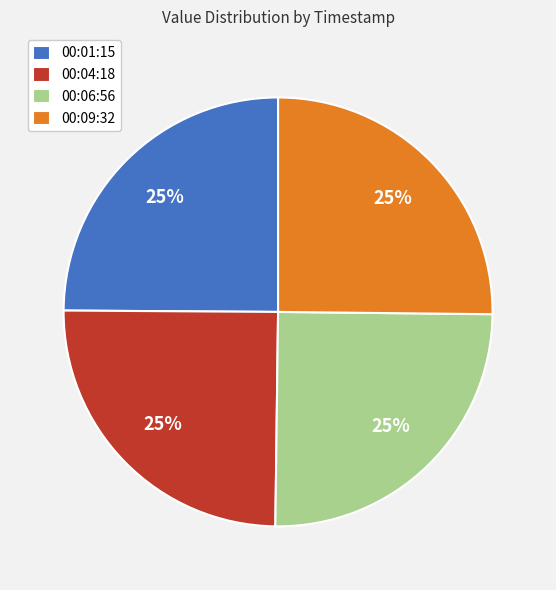

To the nearest percent, what is the combined percentage of 00:01:15 and 00:04:18?

50%